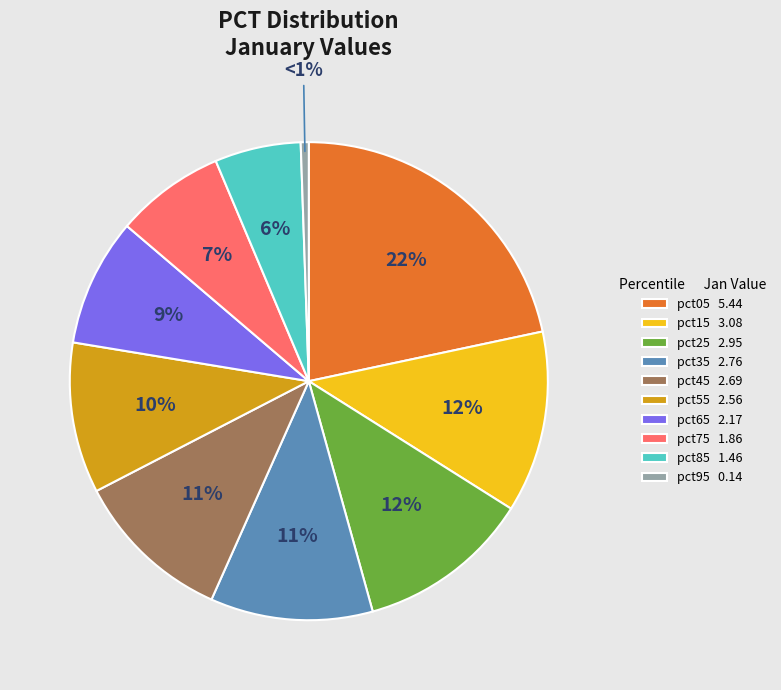

How many slices are in this pie chart?

10